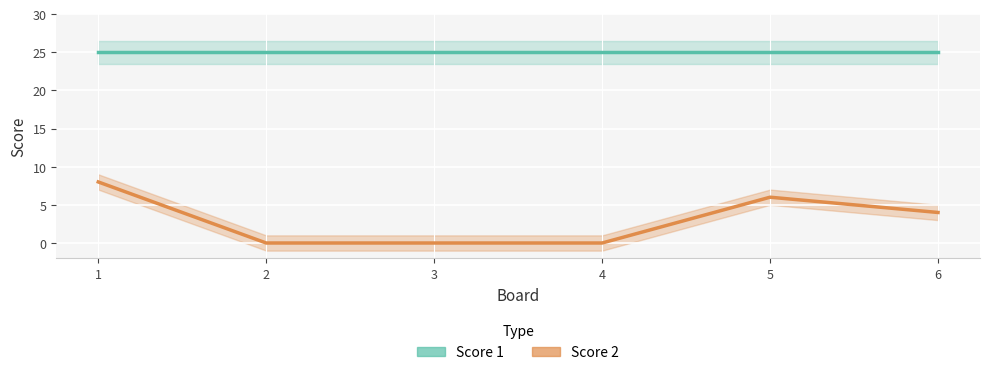

How many distinct data groups are displayed?

2